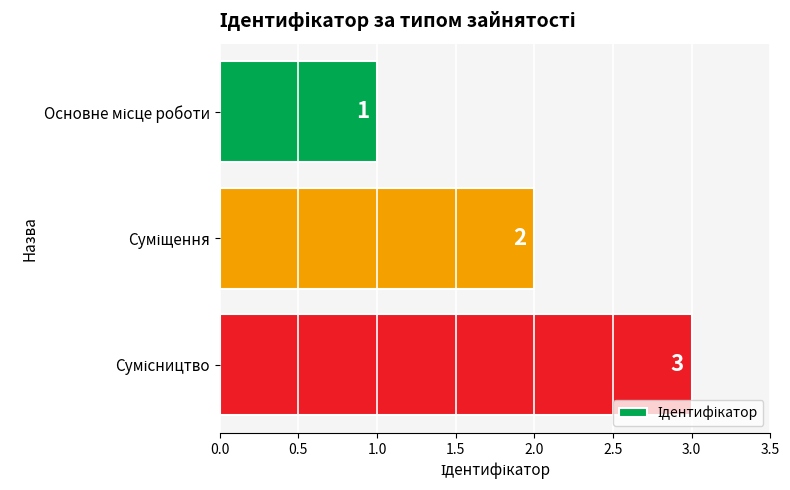

What is the average value?

2